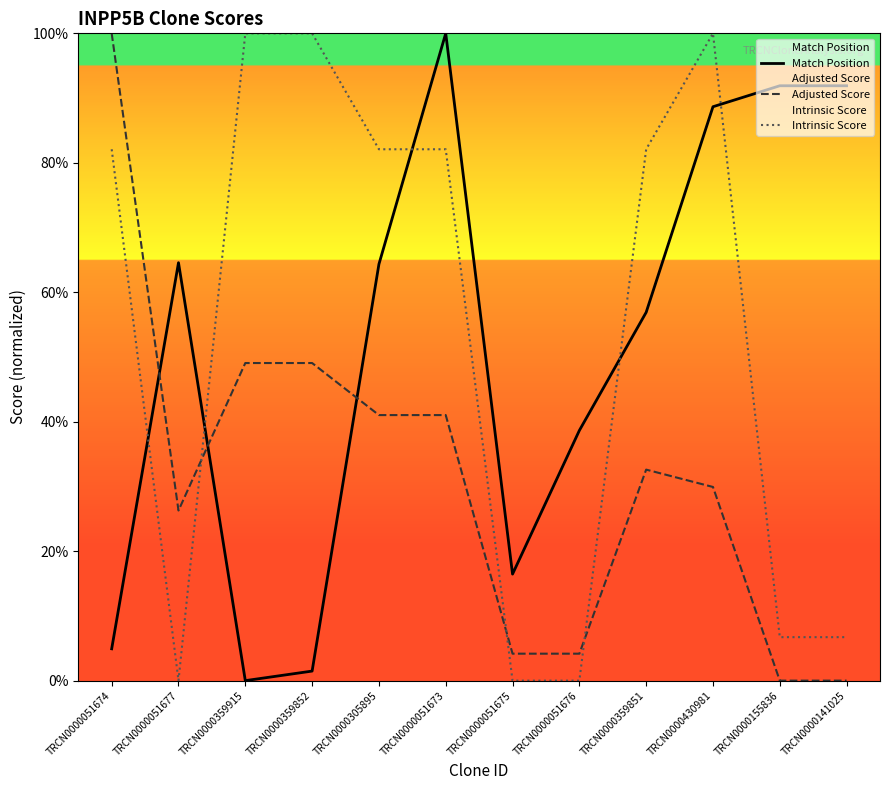

Count the number of data series in this chart.

3